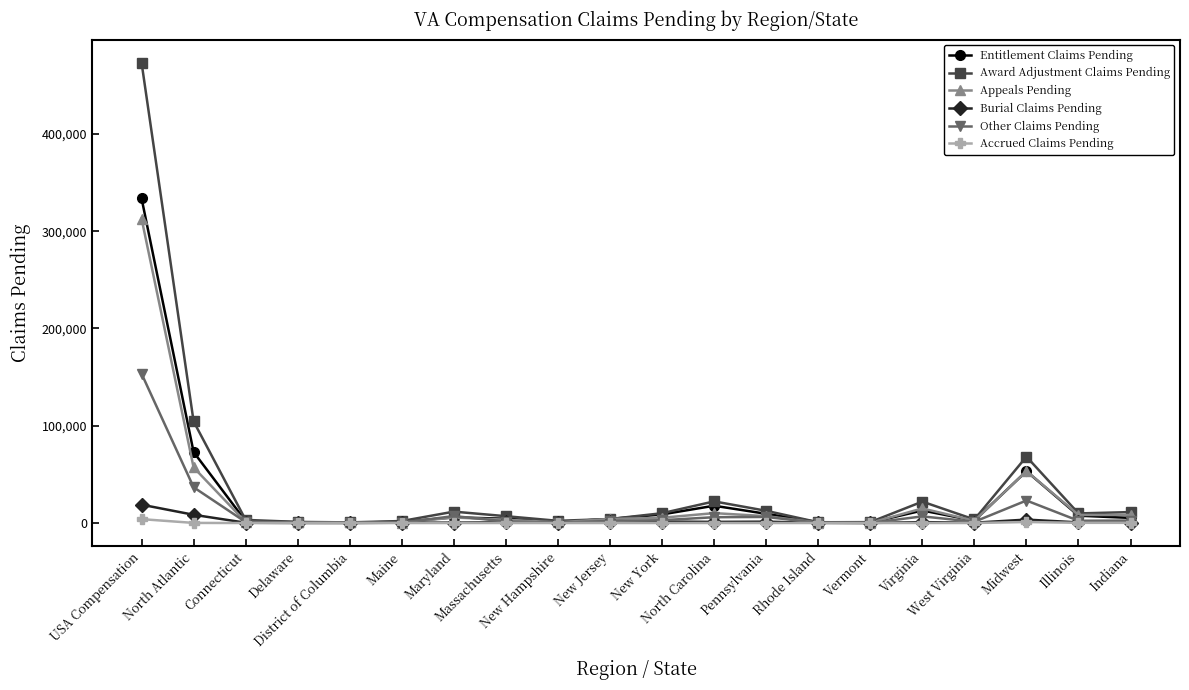

Is it true that Accrued Claims Pending equals 4002 at USA Compensation?

True